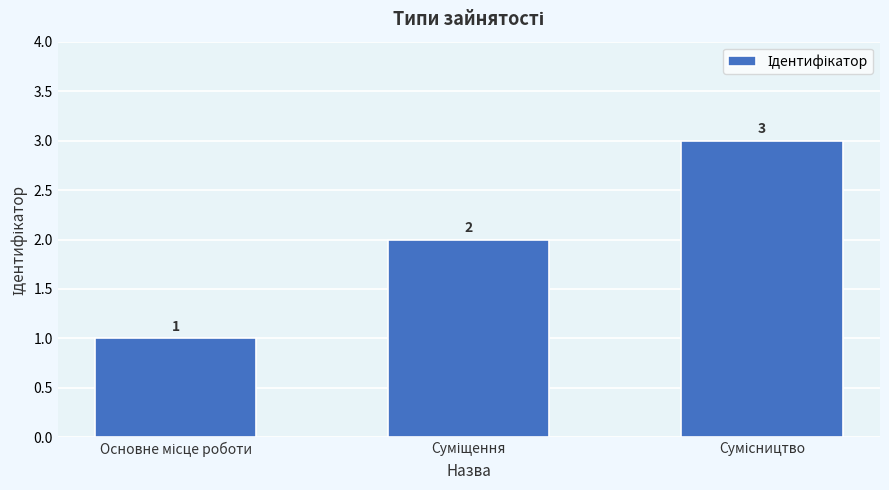

What is the greatest value displayed?

3